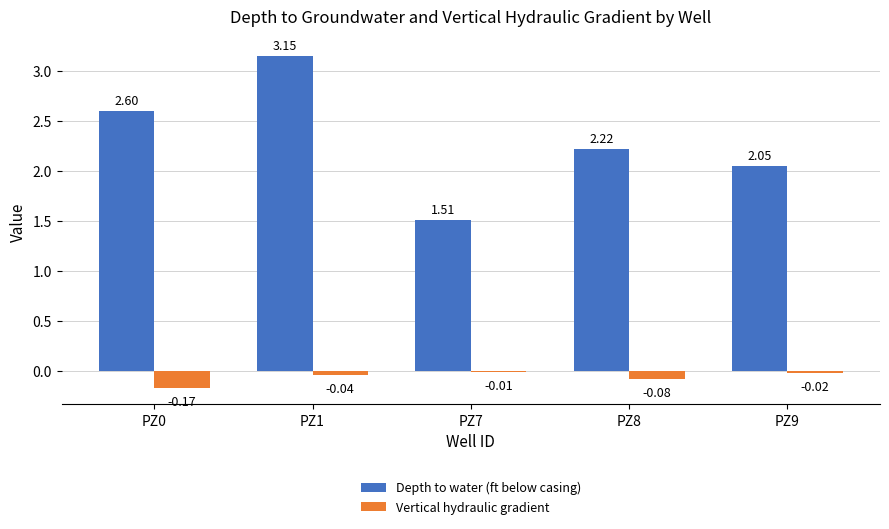

Which series changed the most between PZ0 and PZ1?

Depth to water (ft below casing)